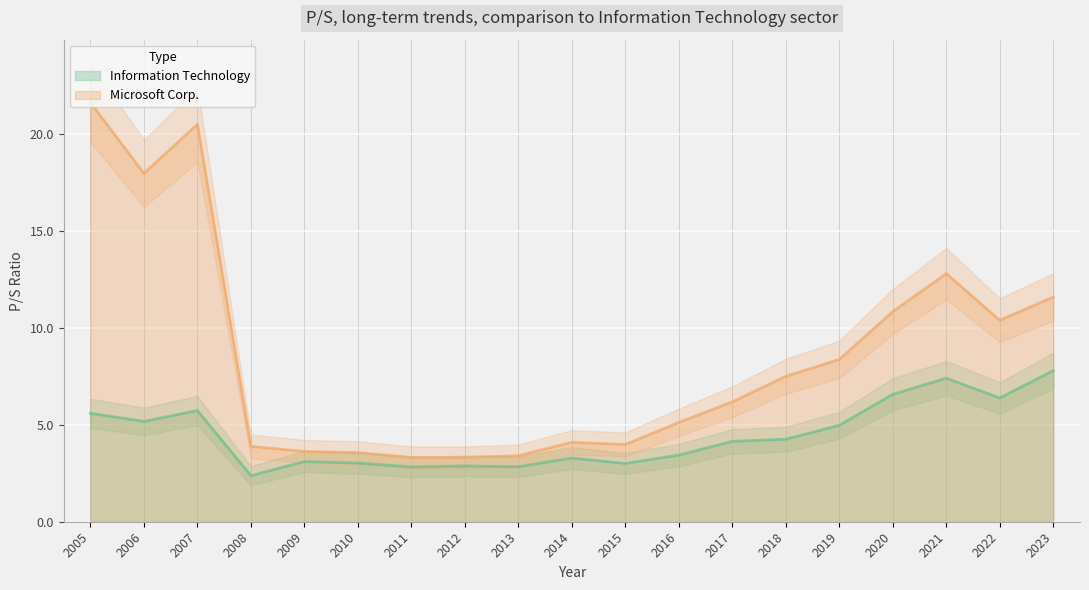

Which series has the largest total across all categories?

Microsoft Corp.